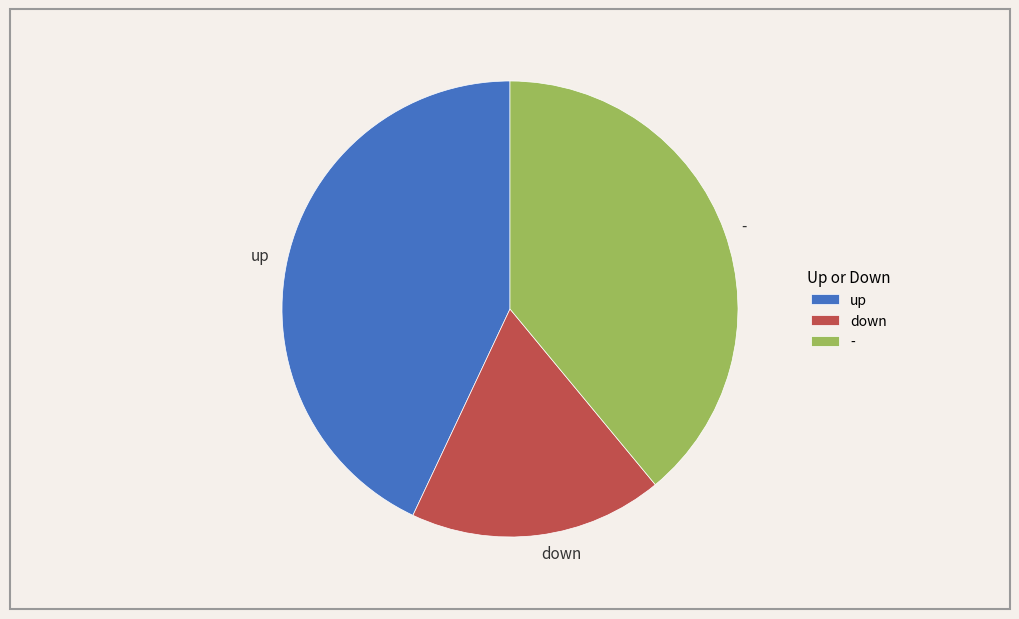

Which category has the biggest portion of the pie?

up